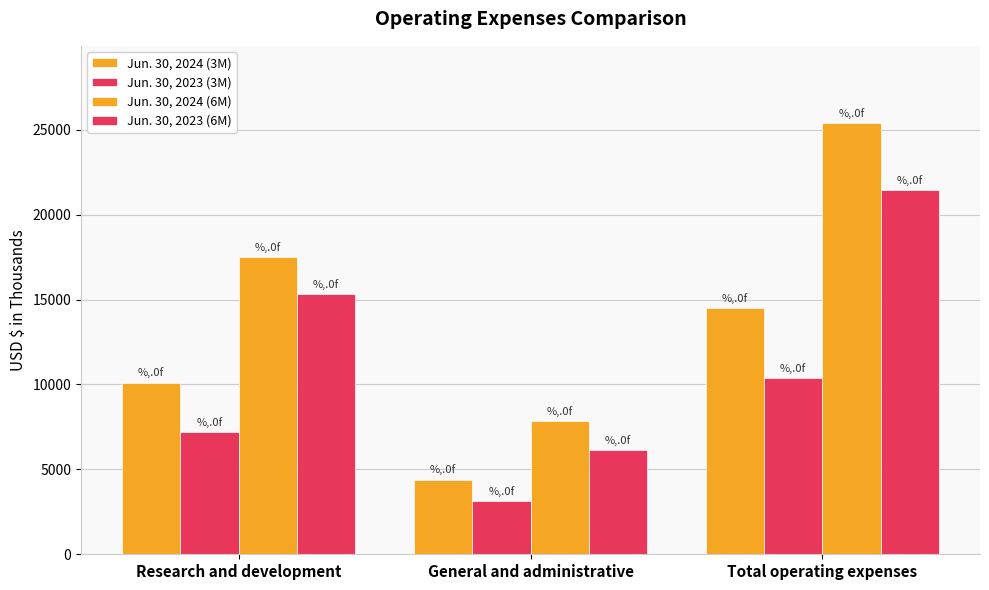

What is the minimum value shown in the chart?

3153